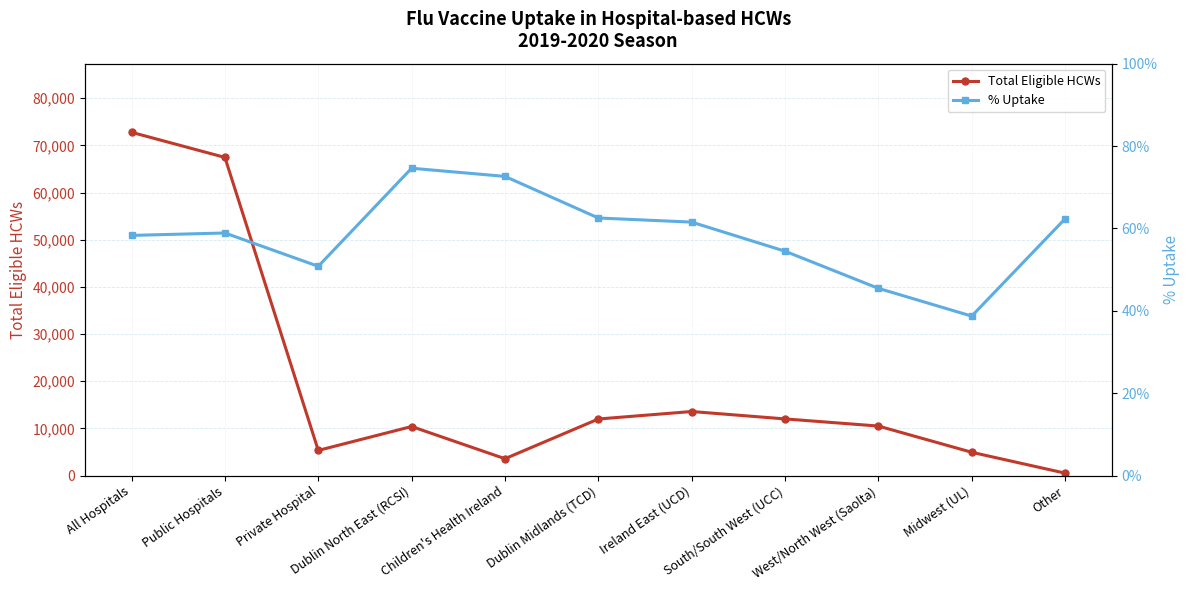

Between Midwest (UL) and Other, which series saw the biggest shift?

Total Eligible HCWs